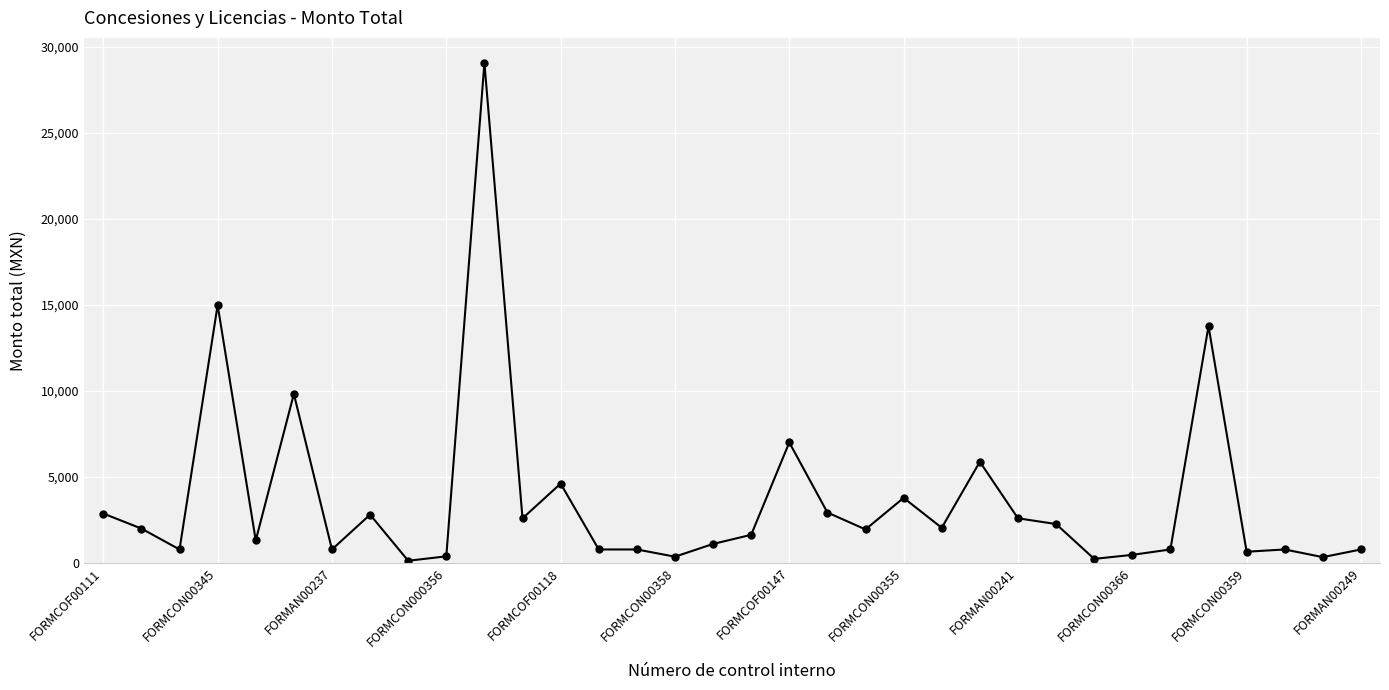

Is this an area chart (filled region under the line)?

No